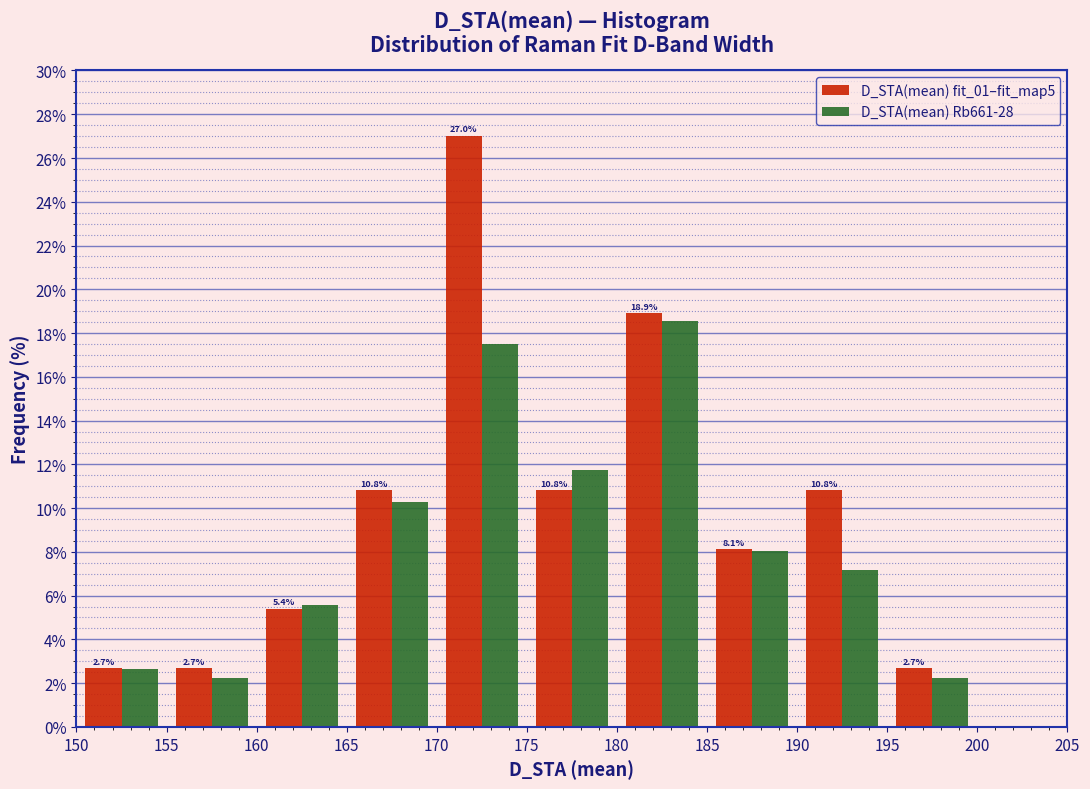

In the D_STA(mean) fit_01–fit_map5 series, which range on the x-axis has the tallest bar?

170 to 175